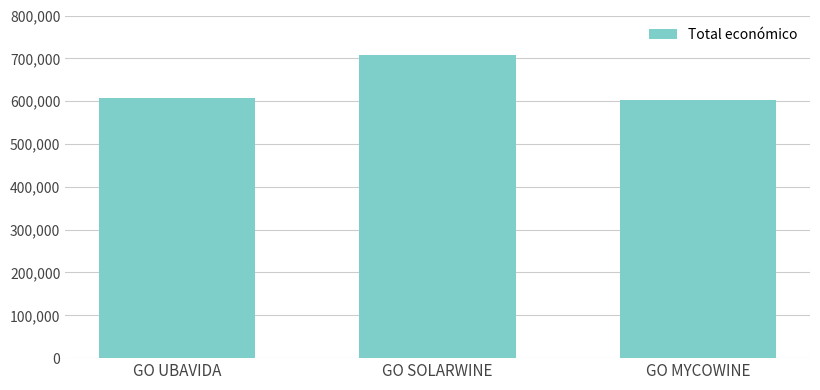

What is the average value?

638778.1